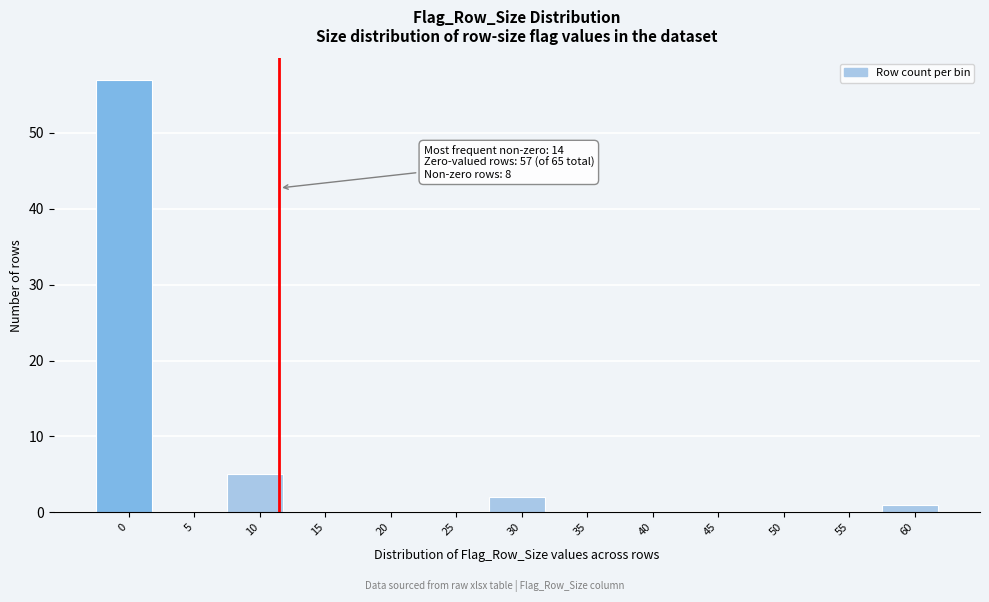

Reading left to right, list all the values displayed in this chart.

0=57	5=0	10=5	15=0	20=0	25=0	30=2	35=0	40=0	45=0	50=0	55=0	60=1